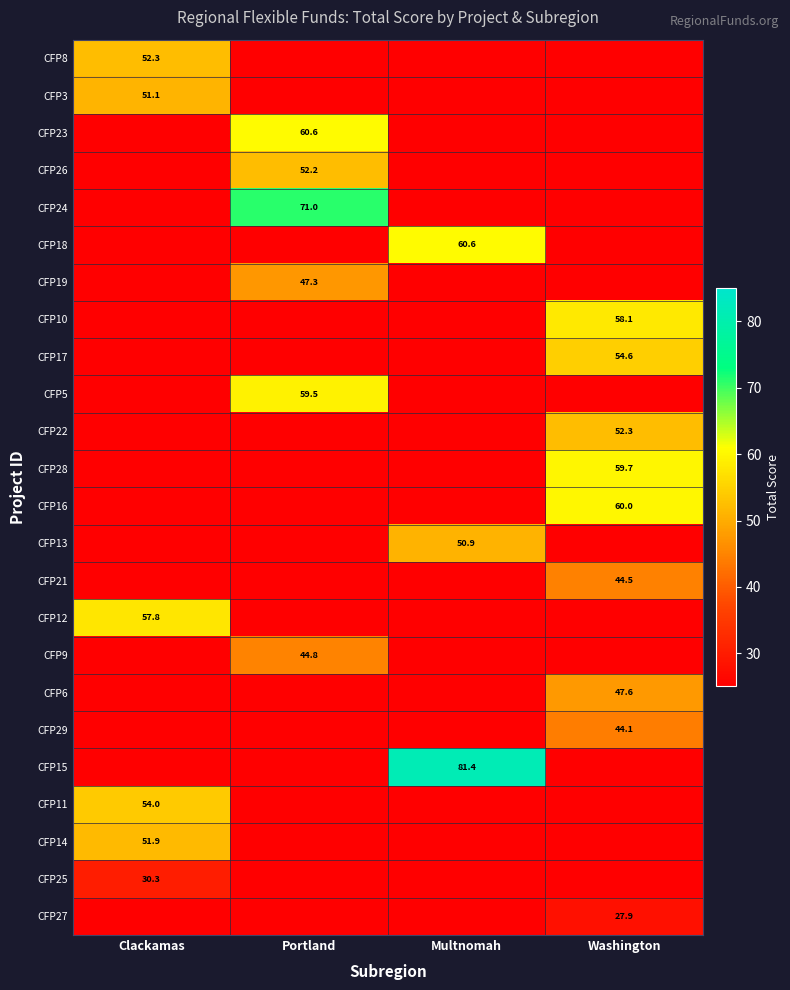

True or false: CFP6 has a value of 74.6 at Washington.

False